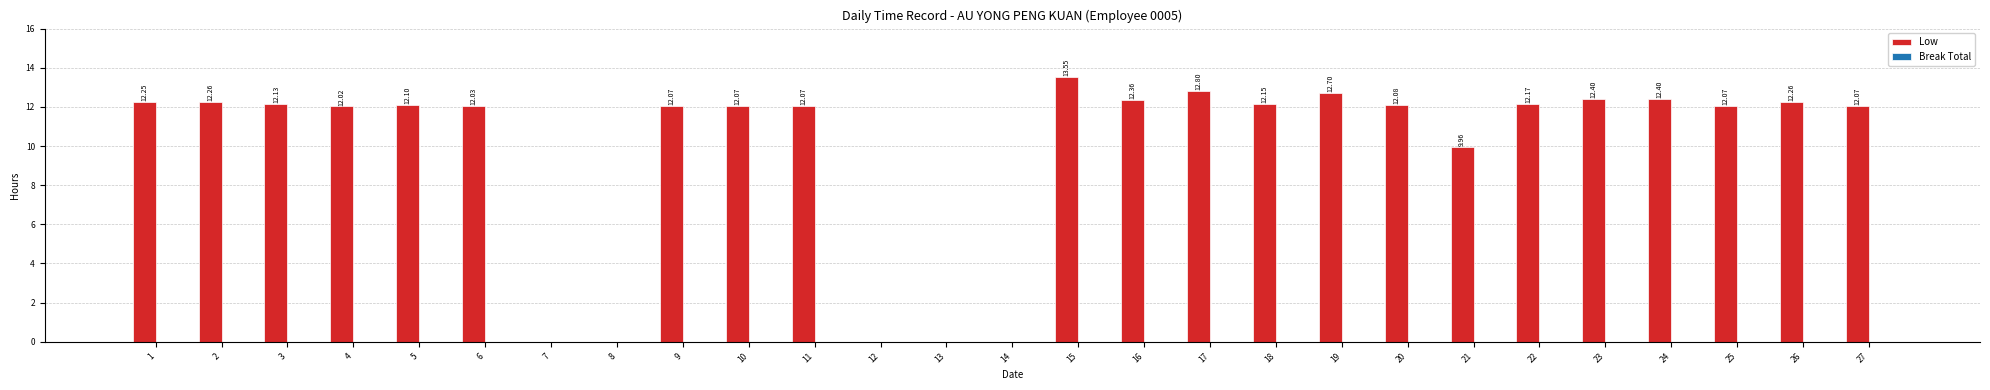

Between 23 and 18, which is larger?

23